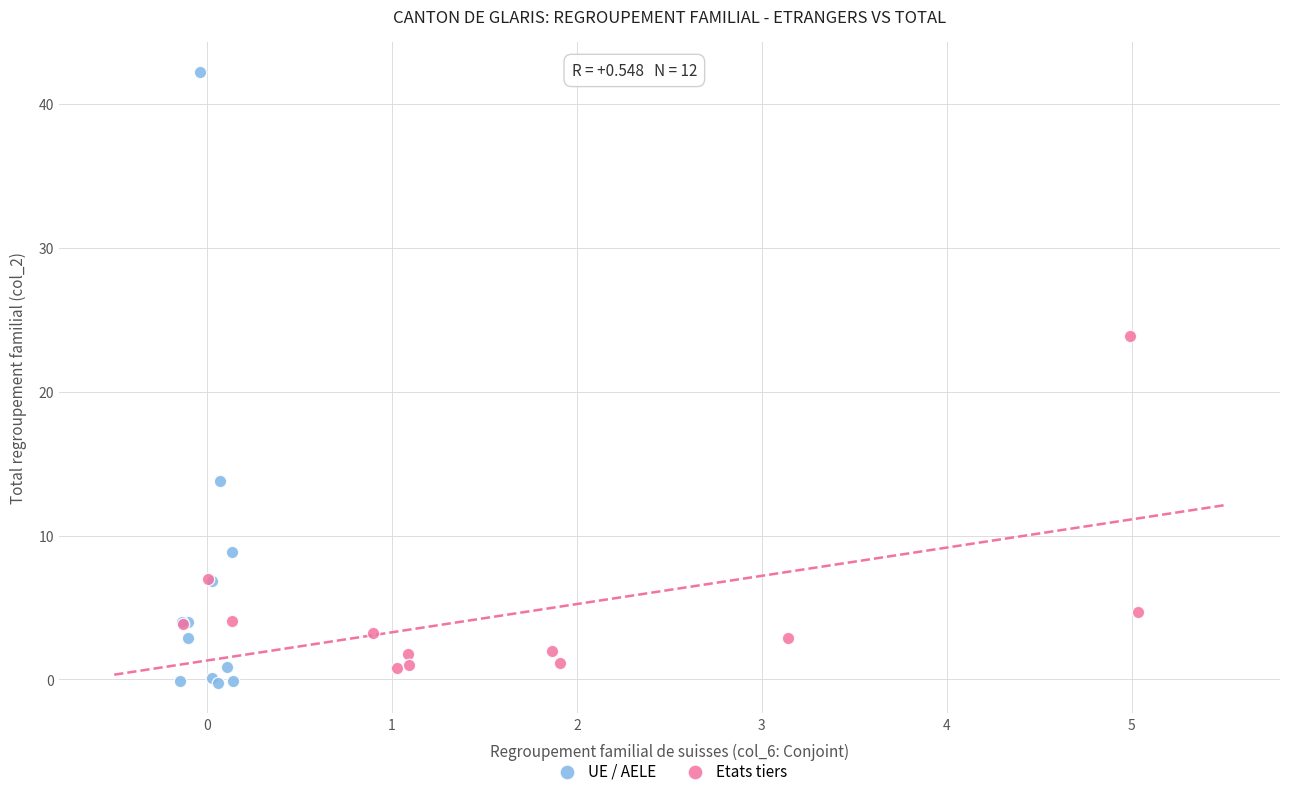

Which series contains the highest Y value?

UE / AELE